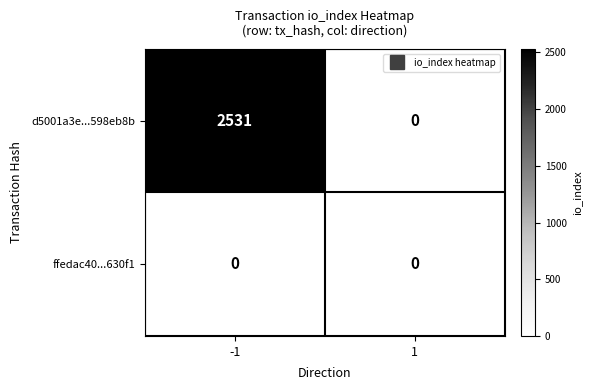

Rank the series by their maximum value, from lowest to highest.

ffedac40...630f1, d5001a3e...598eb8b